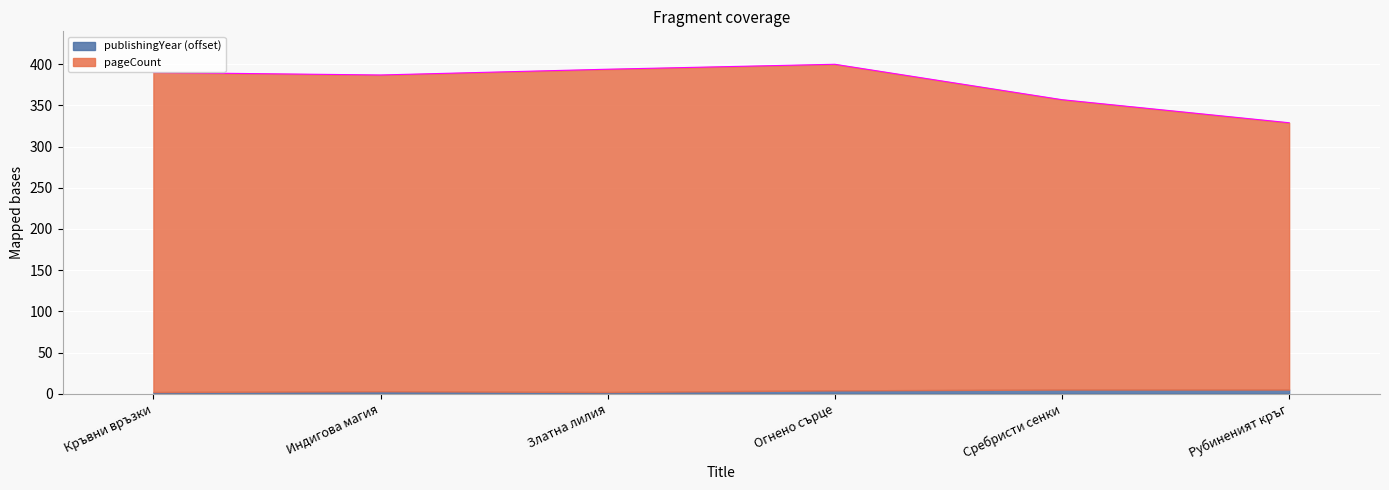

What is the smallest value displayed?

329